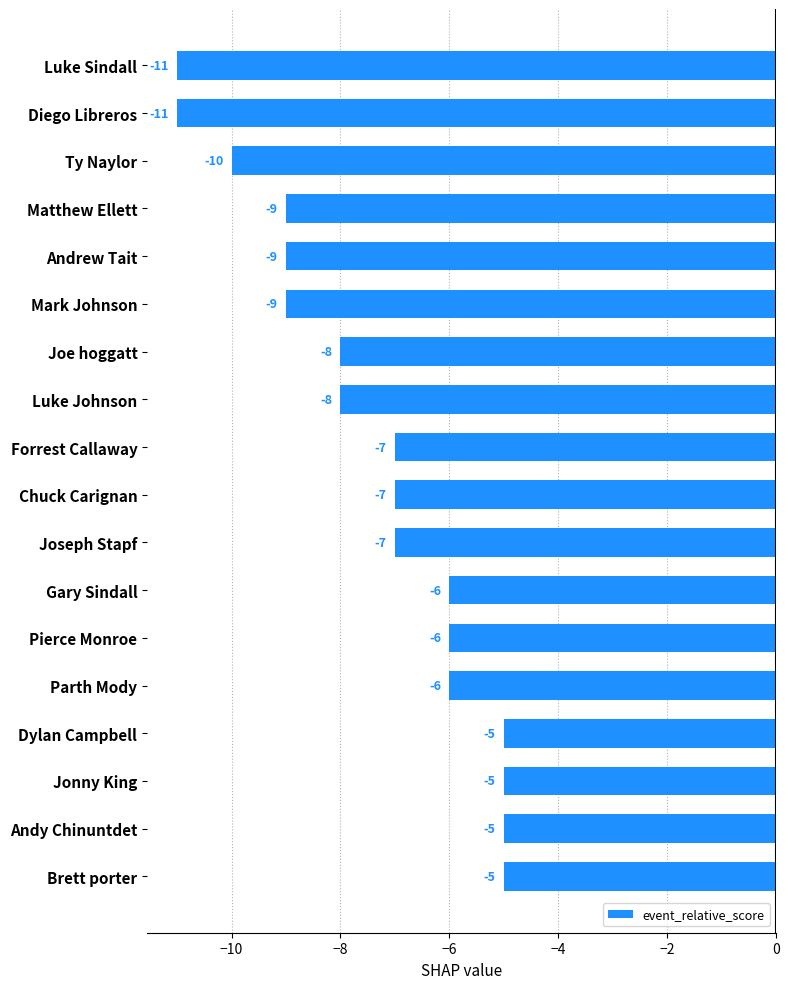

Where is the data nearest to the value -8?

Joe hoggatt